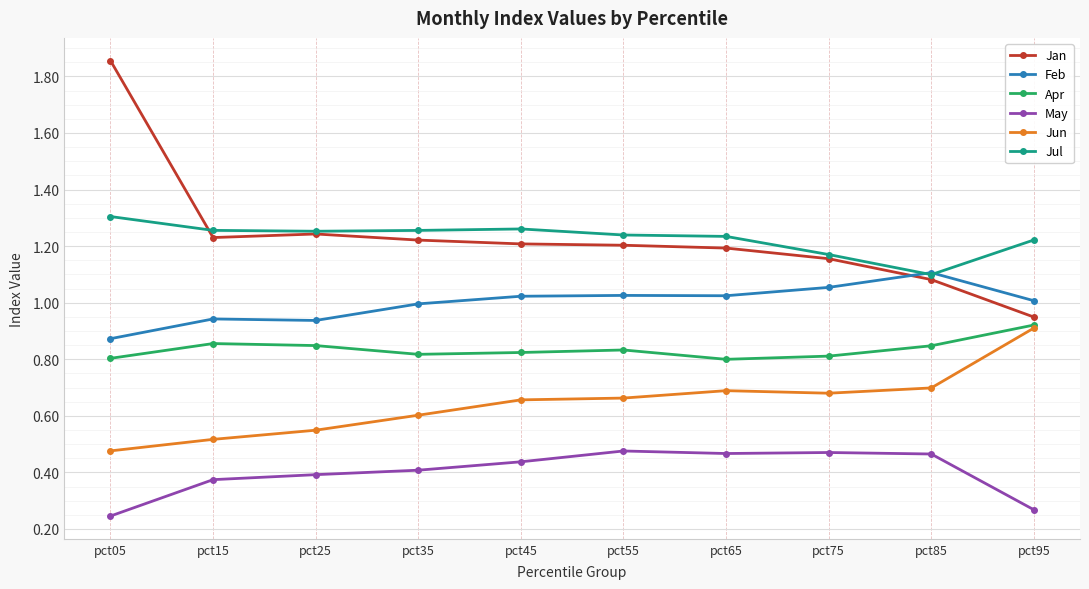

True or false: Apr has a value of 0.8 at pct55.

True